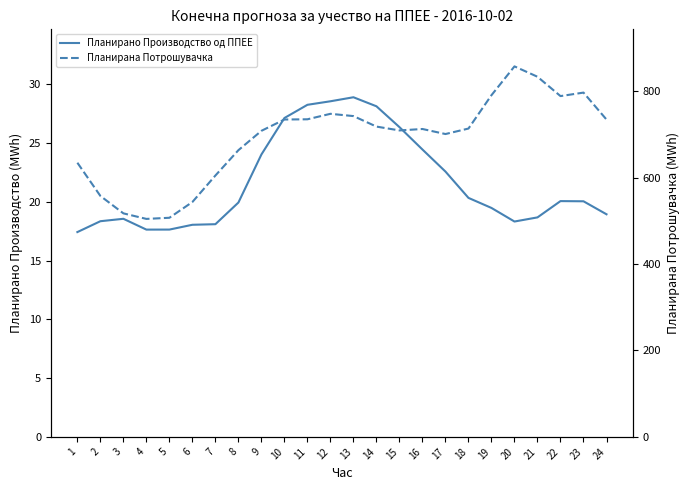

In Планирана Потрошувачка, how many points are higher than both neighbors (excluding endpoints)?

4